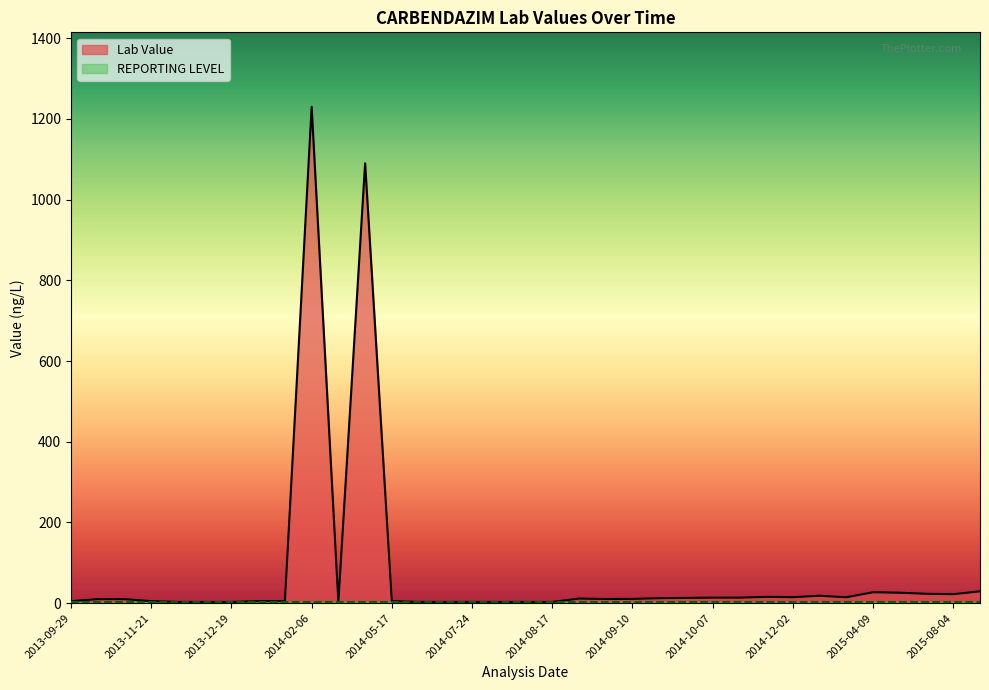

How many points are lower than both their immediate neighbors (excluding endpoints)?

5